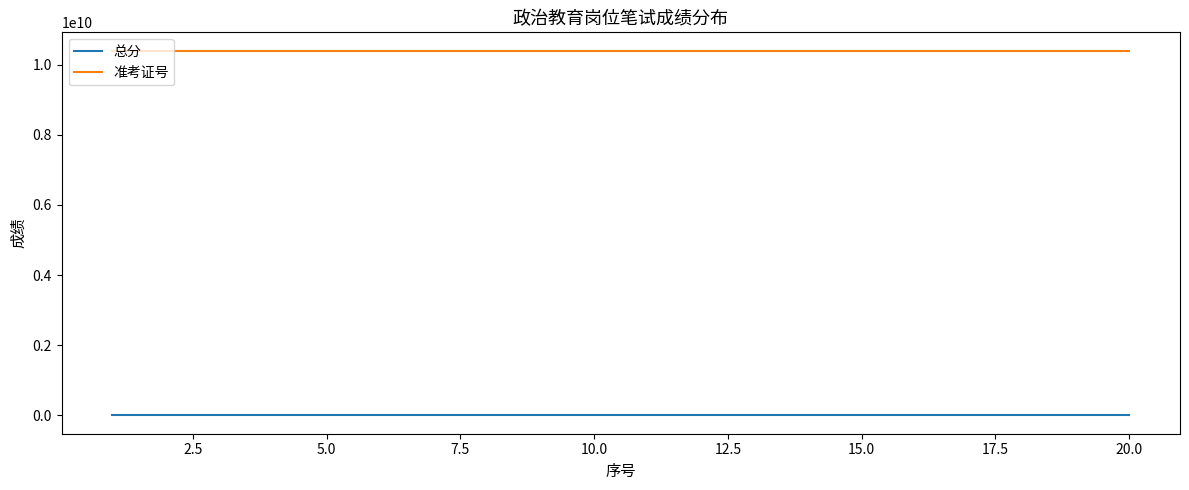

What is the difference between the maximum and minimum values in the 总分 series?

15.0